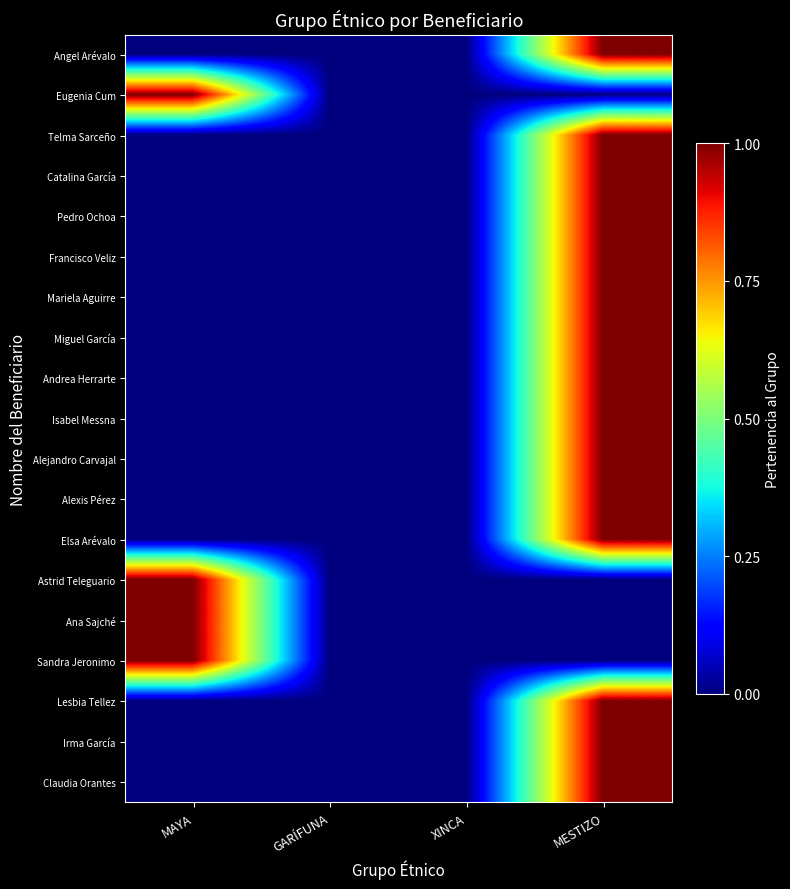

At which category does the chart reach its peak across all series?

MESTIZO